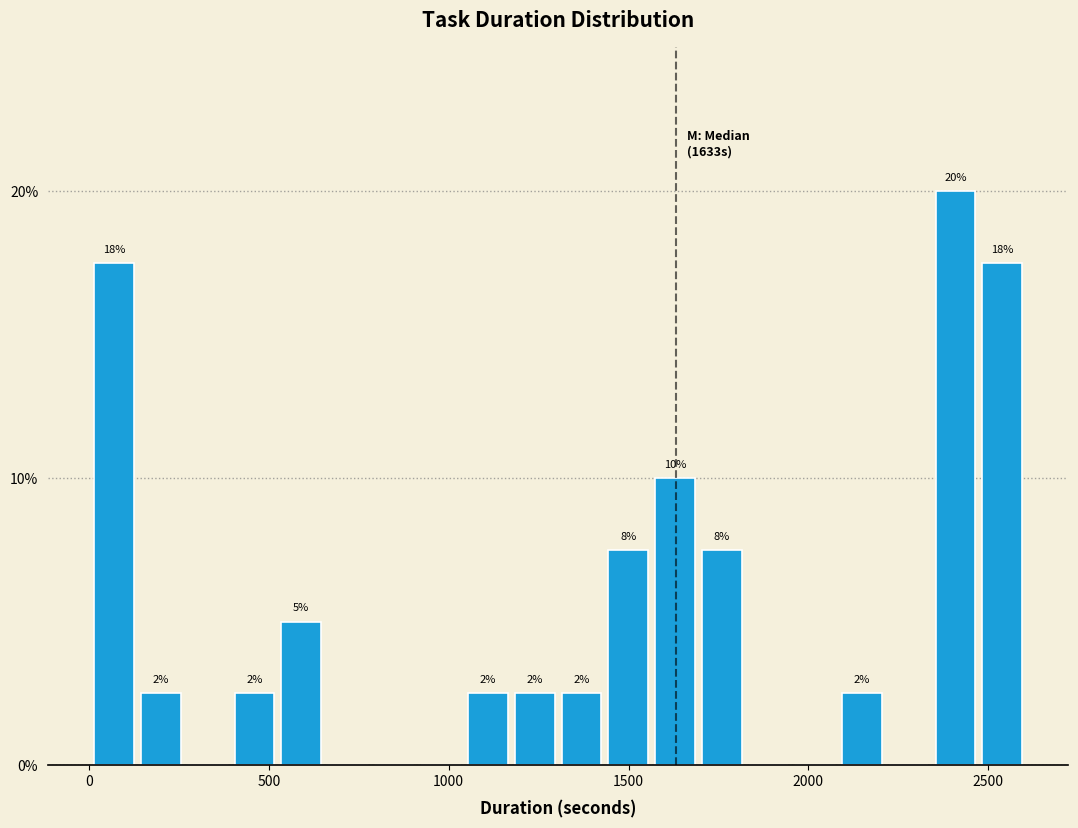

Read against the x-axis, roughly where is the centre of the tallest bar?

2400